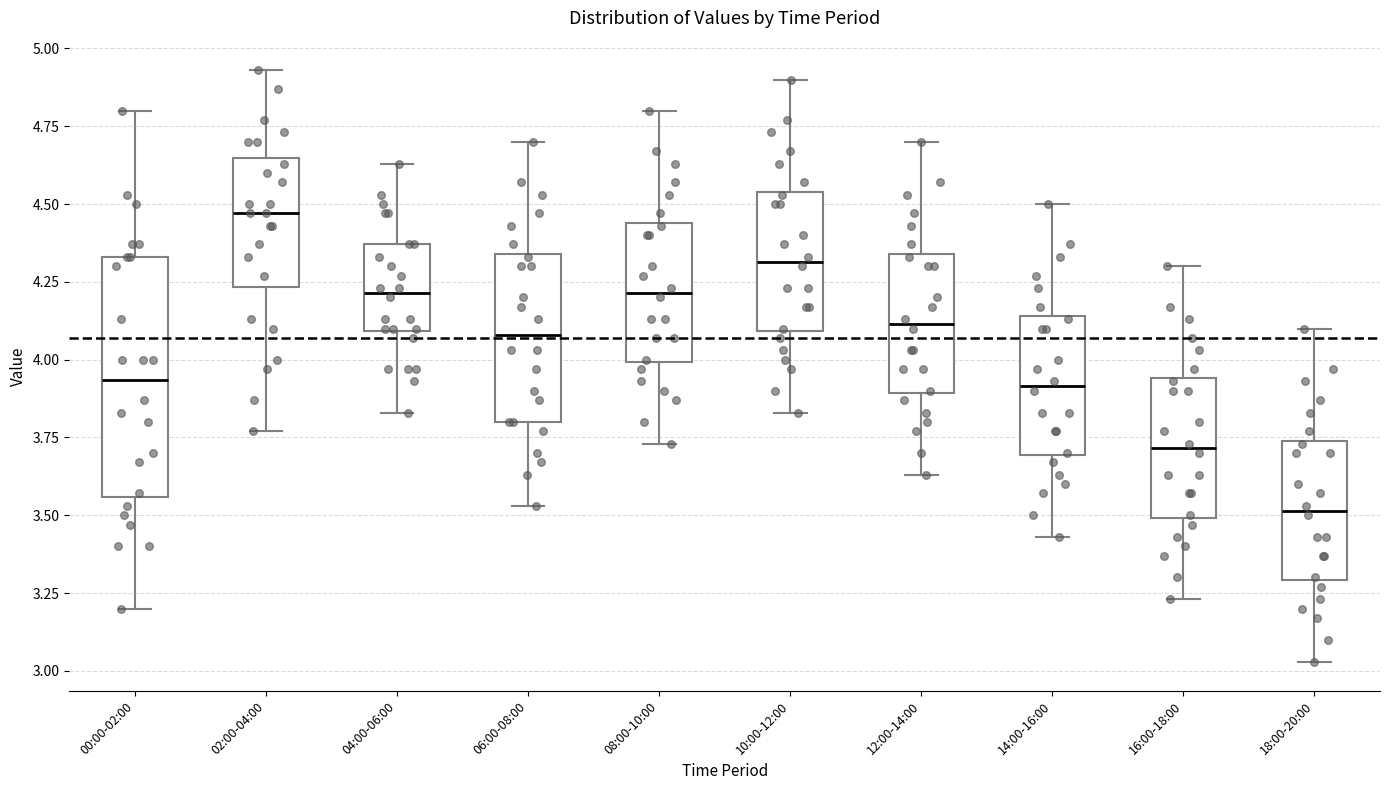

Which box is the tallest, from its lower edge to its upper edge?

00:00-02:00